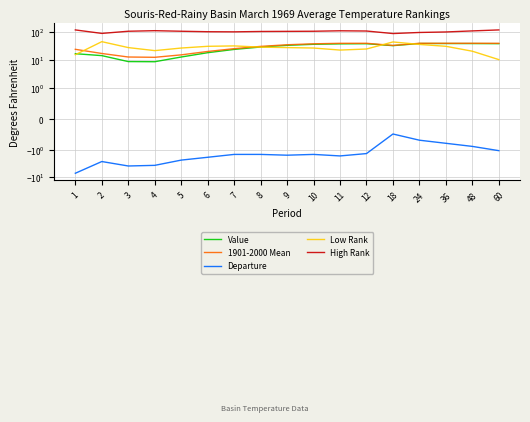

True or false: High Rank and Low Rank intersect in this chart.

False